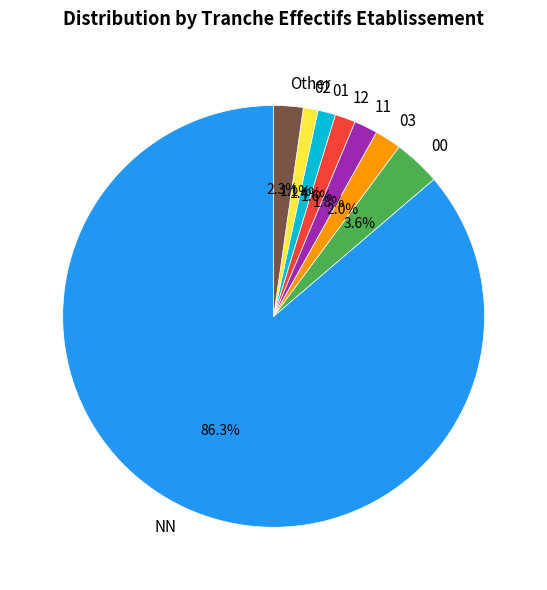

True or false: NN accounts for 99% of the total.

False